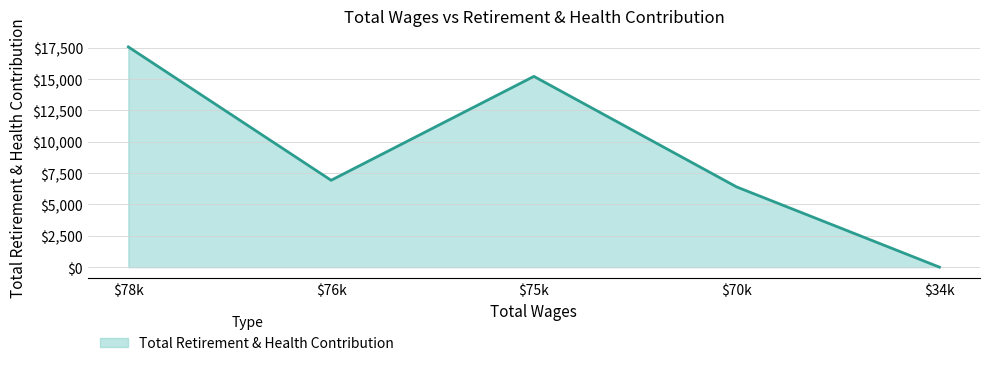

True or false: the data has more than 2 interior local peaks.

False